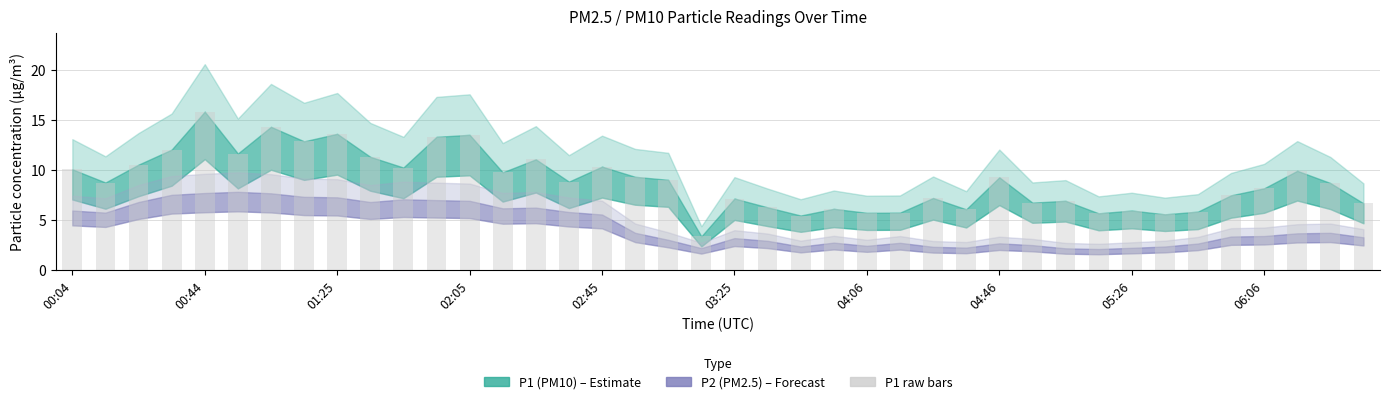

Are the bars grouped side by side (vs. stacked)?

No